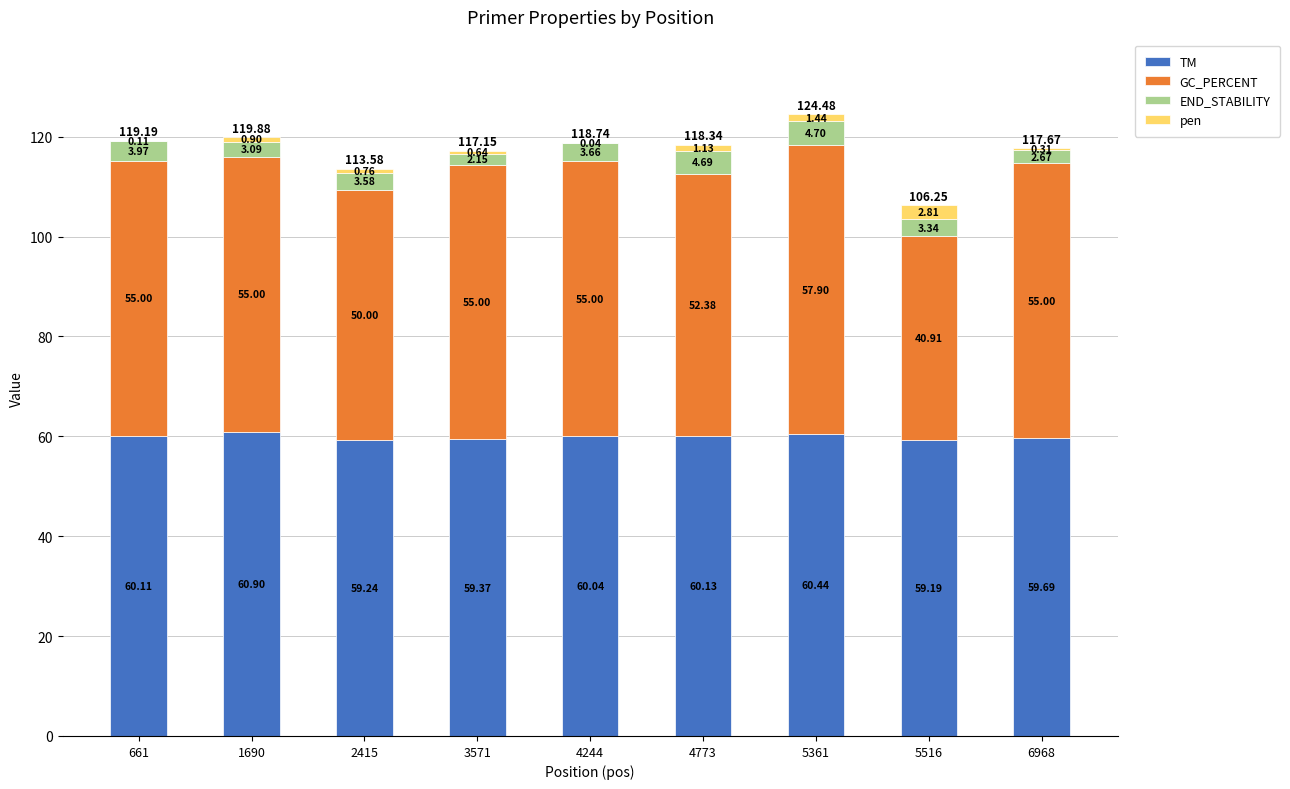

At which category is the sum across all series the highest?

5361